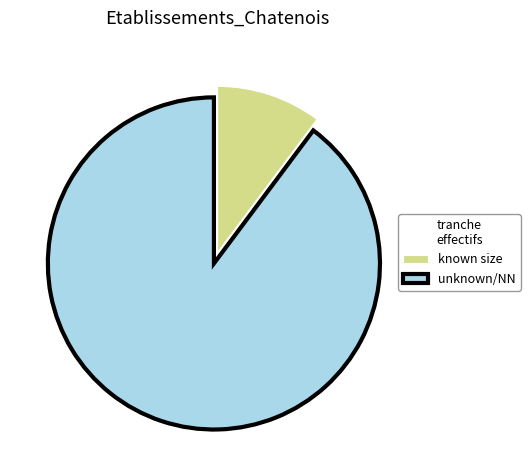

True or false: unknown/NN accounts for 78% of the total.

False